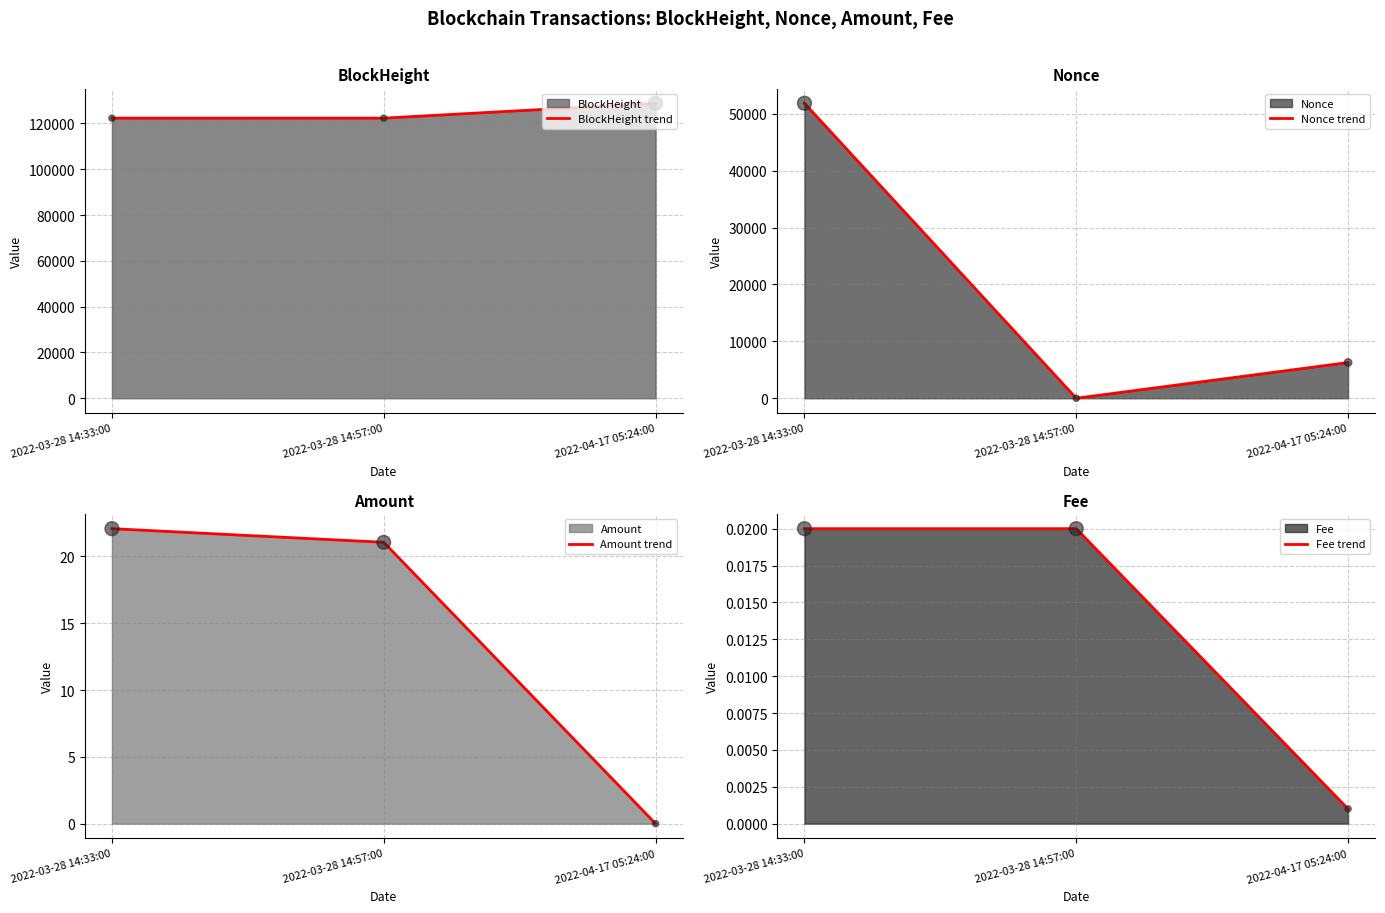

What are all the series names shown in the legend?

BlockHeight, Nonce, Amount, Fee